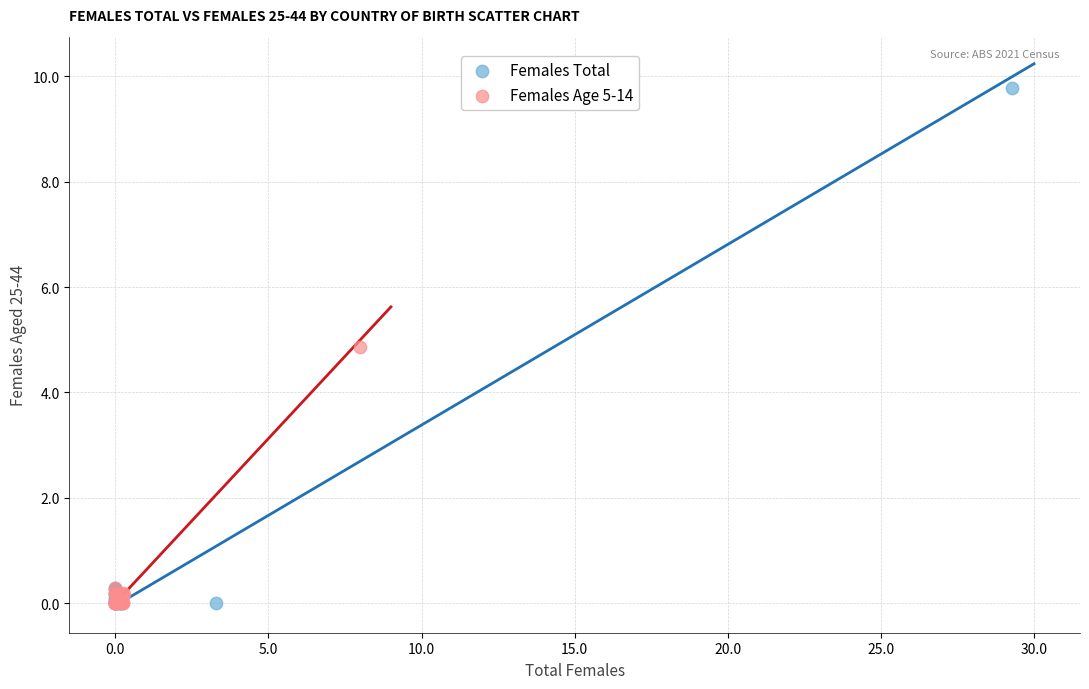

Which series contains the highest Y value?

Females Total